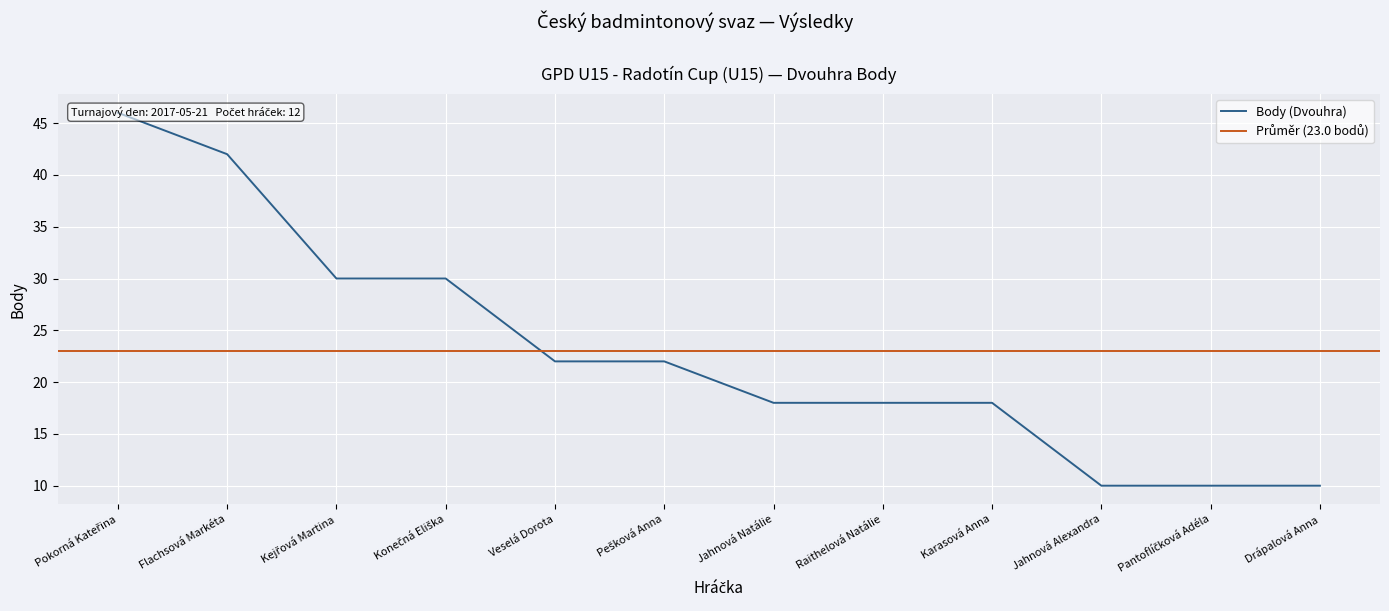

Is it true that the value at Pantoflíčková Adéla is 10?

True